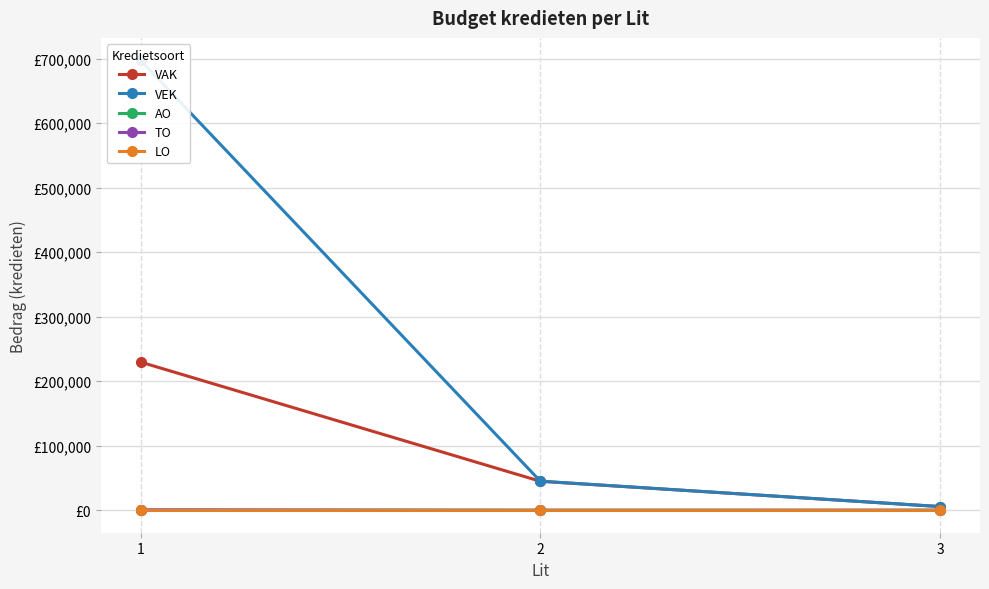

Which category has the lowest value in the TO series?

2